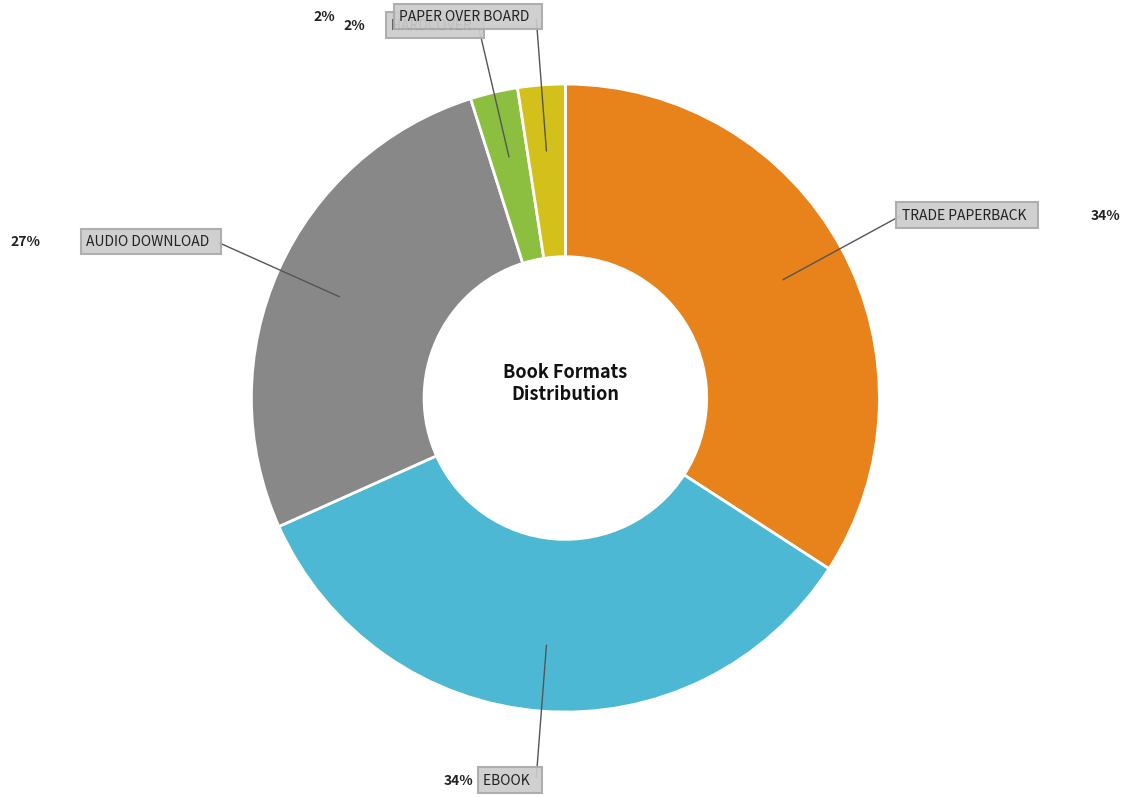

Which category has the biggest portion of the pie?

Trade Paperback